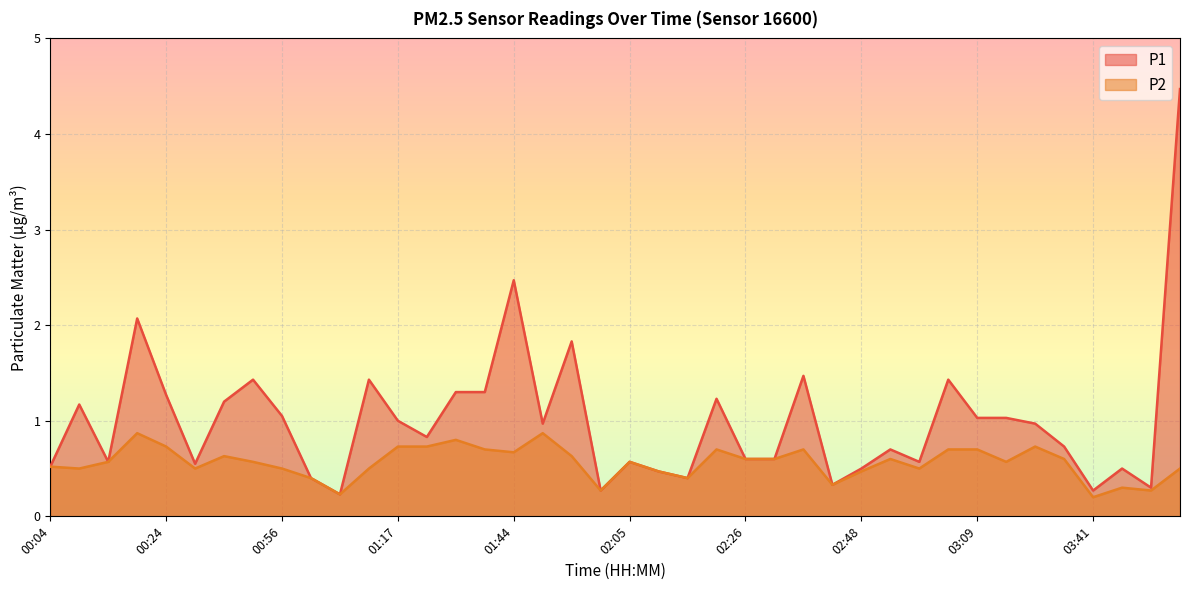

What position from the left is 02:36?

27